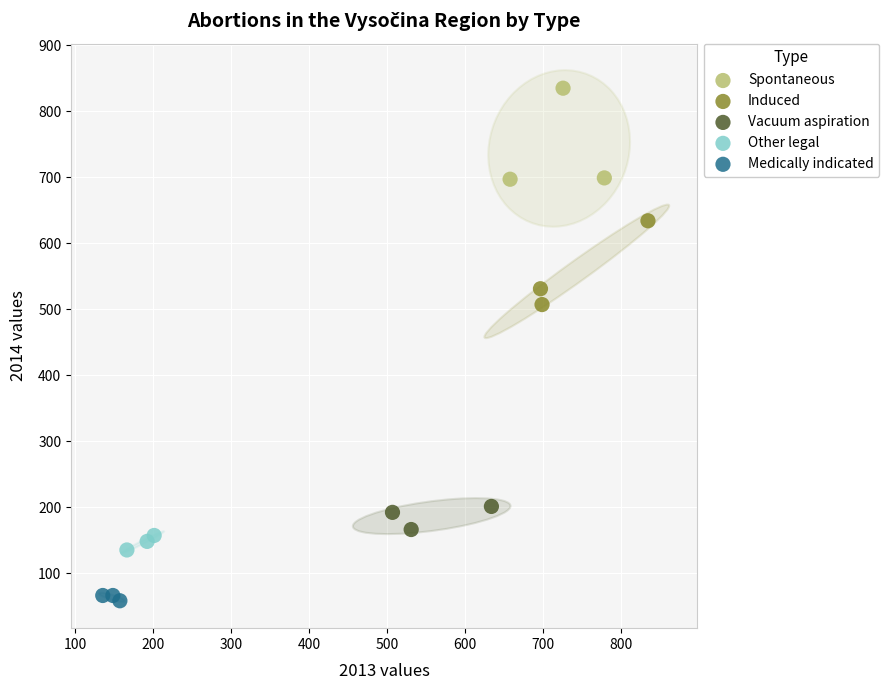

Which series has the widest spread of Y values?

Spontaneous